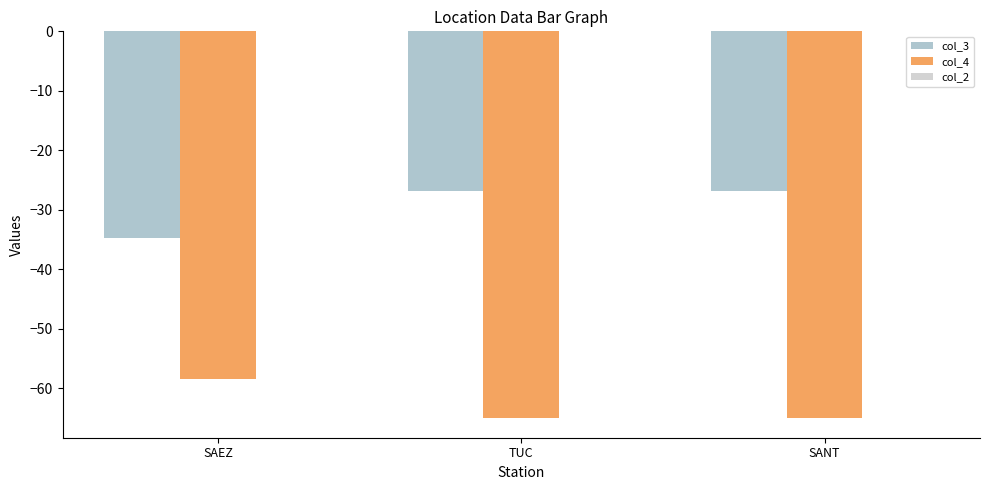

At which category is the sum across all series the highest?

TUC